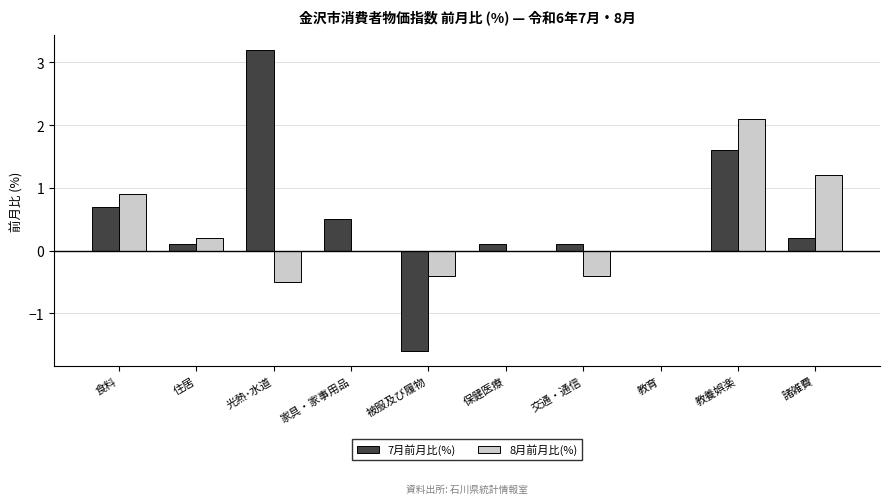

Which series has the largest range (max minus min)?

7月前月比(%)